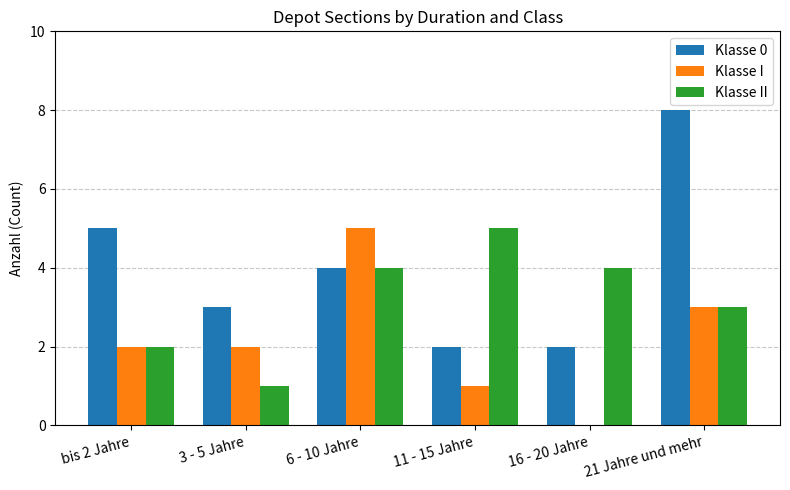

What is the spread (max minus min) of values at 21 Jahre und mehr?

5